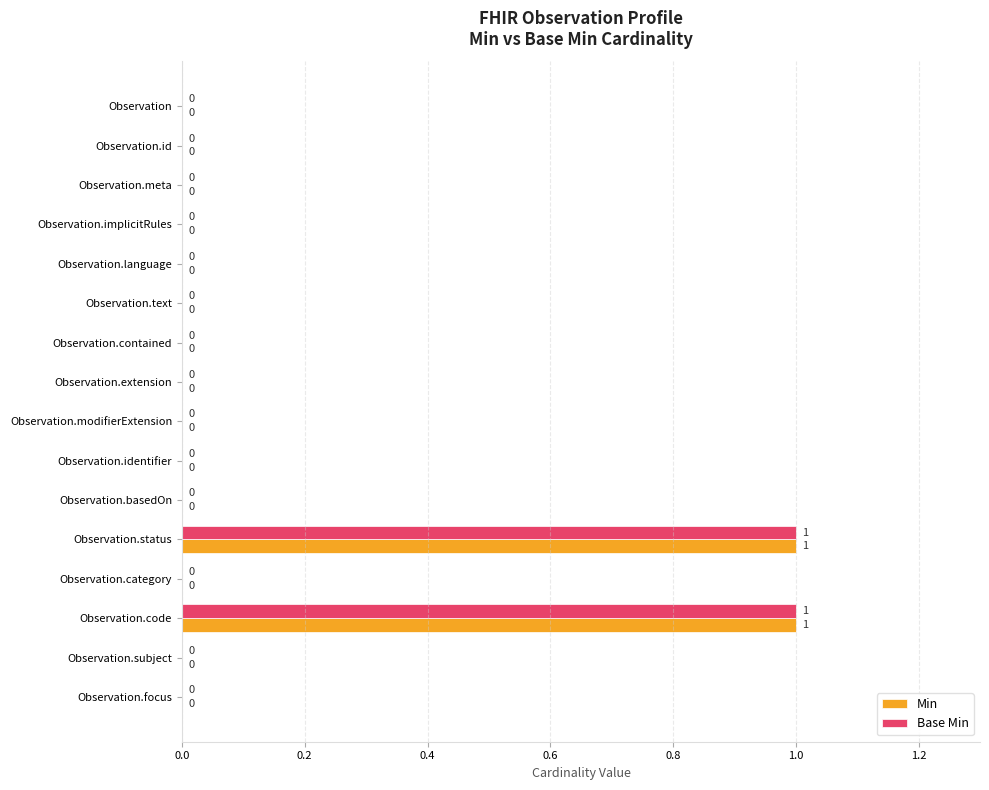

Is the value of Base Min at Observation.code greater than the value of Min at Observation.contained?

Yes